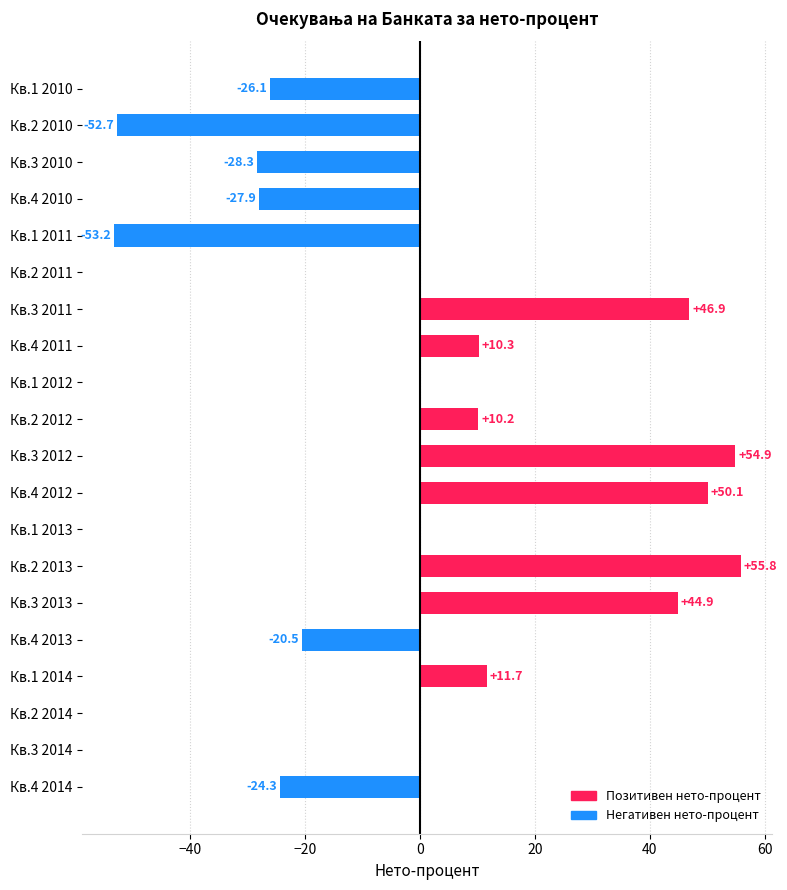

What is the greatest value displayed?

55.8